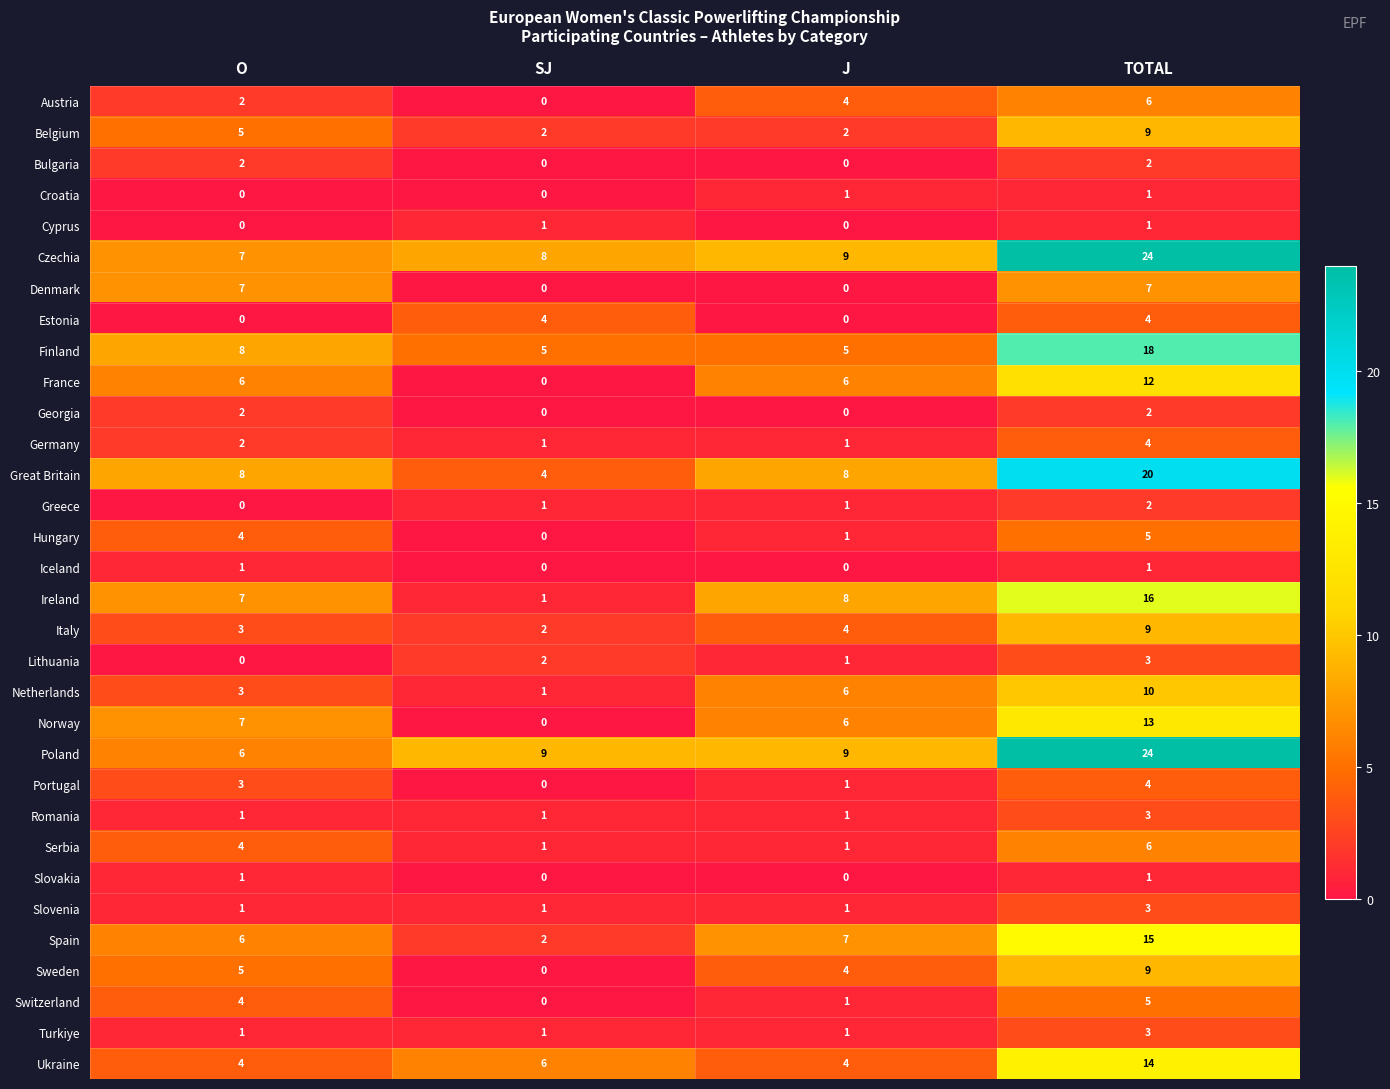

Which series has the largest range (max minus min)?

Poland